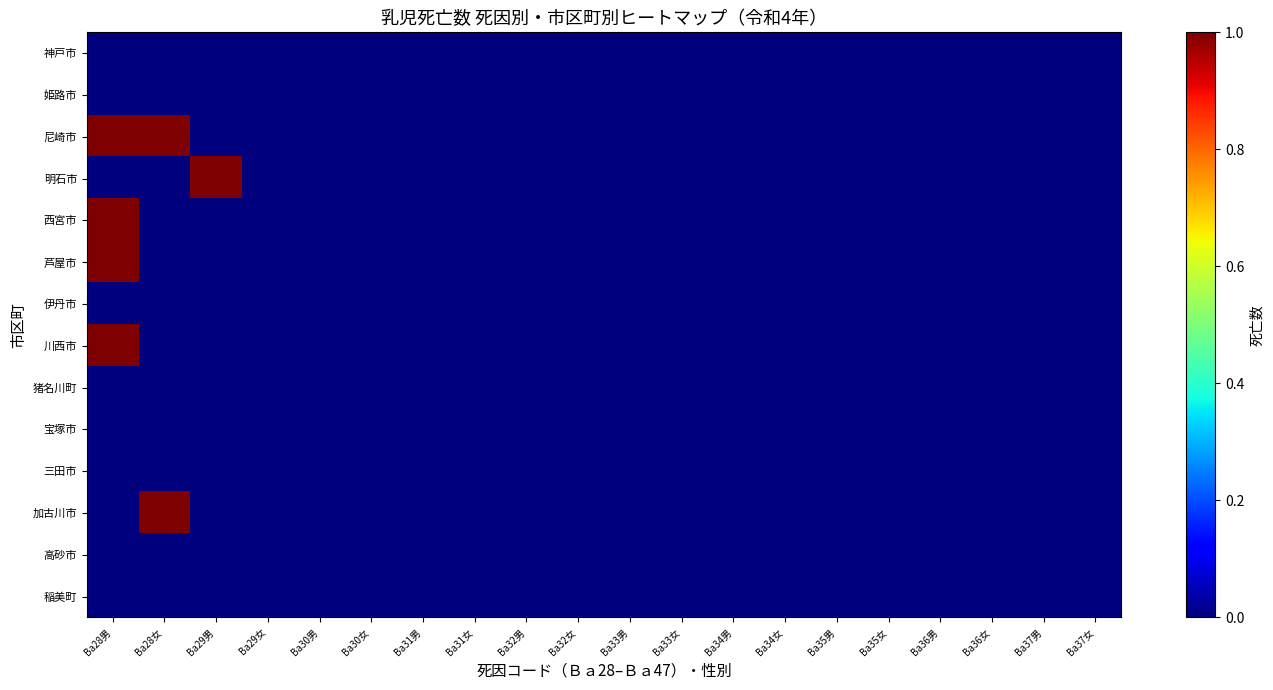

Which series has the largest range (max minus min)?

尼崎市